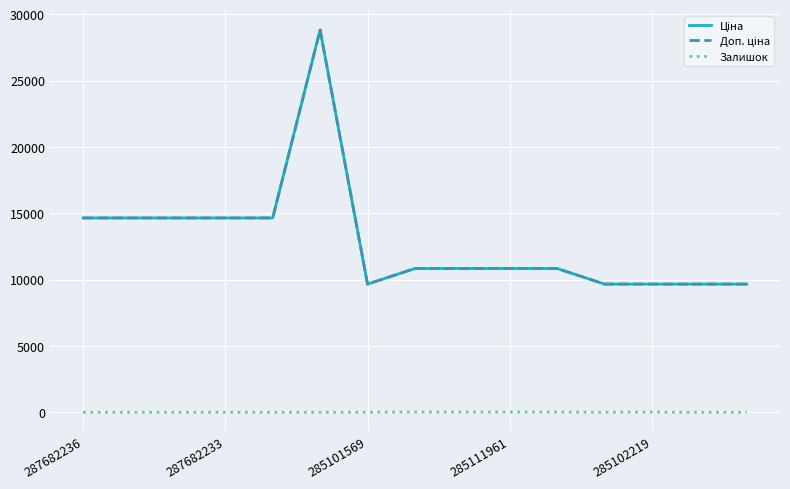

Does the chart display data point markers on the line(s)?

No